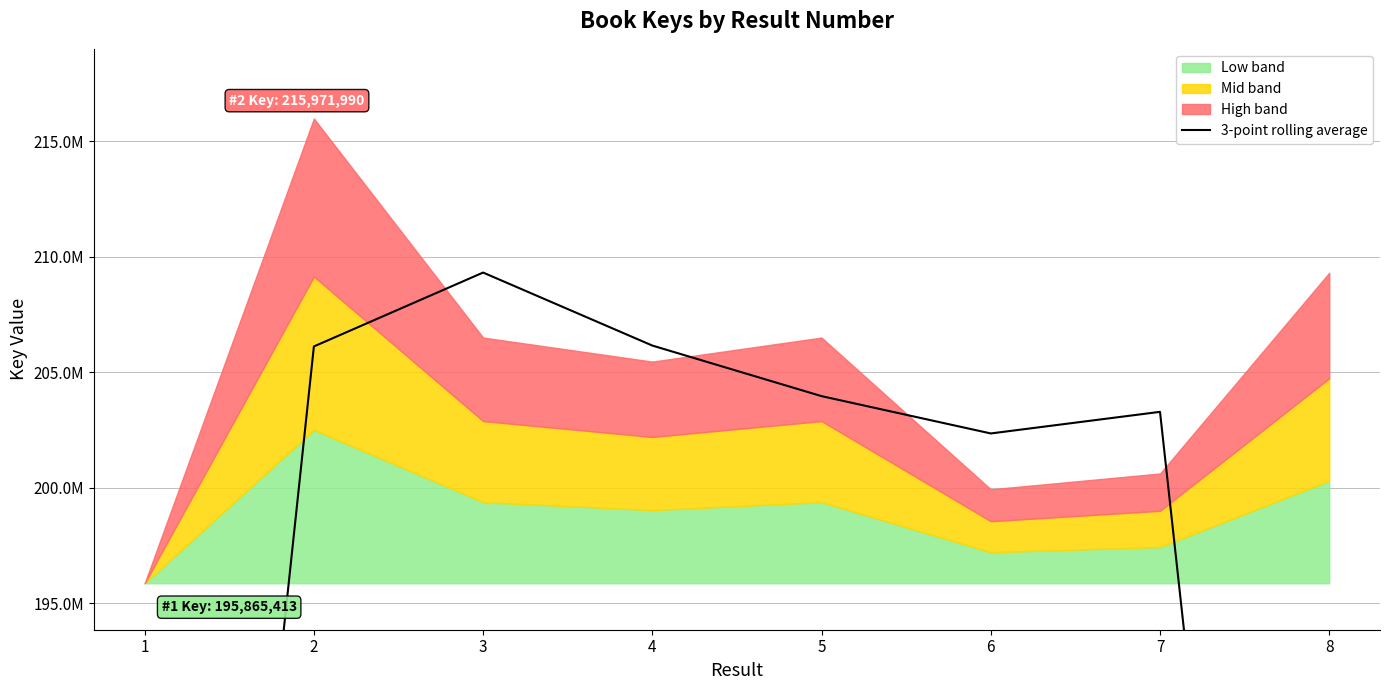

Where does the data first go above 203960928?

2